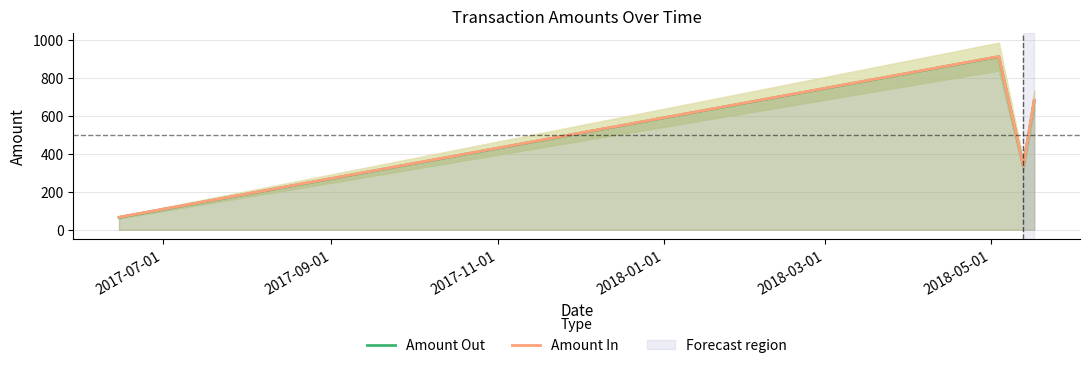

What is the minimum value for Amount Out?

65.0